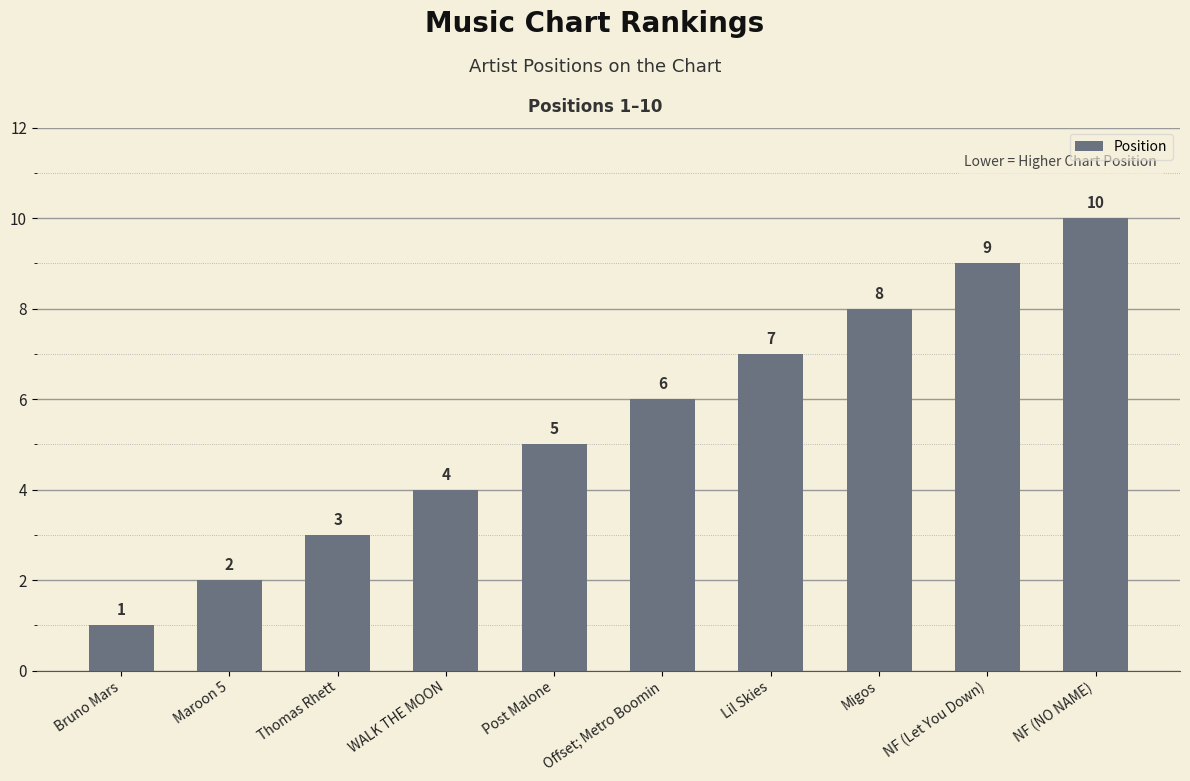

At which category does the chart reach its peak across all series?

NF (NO NAME)